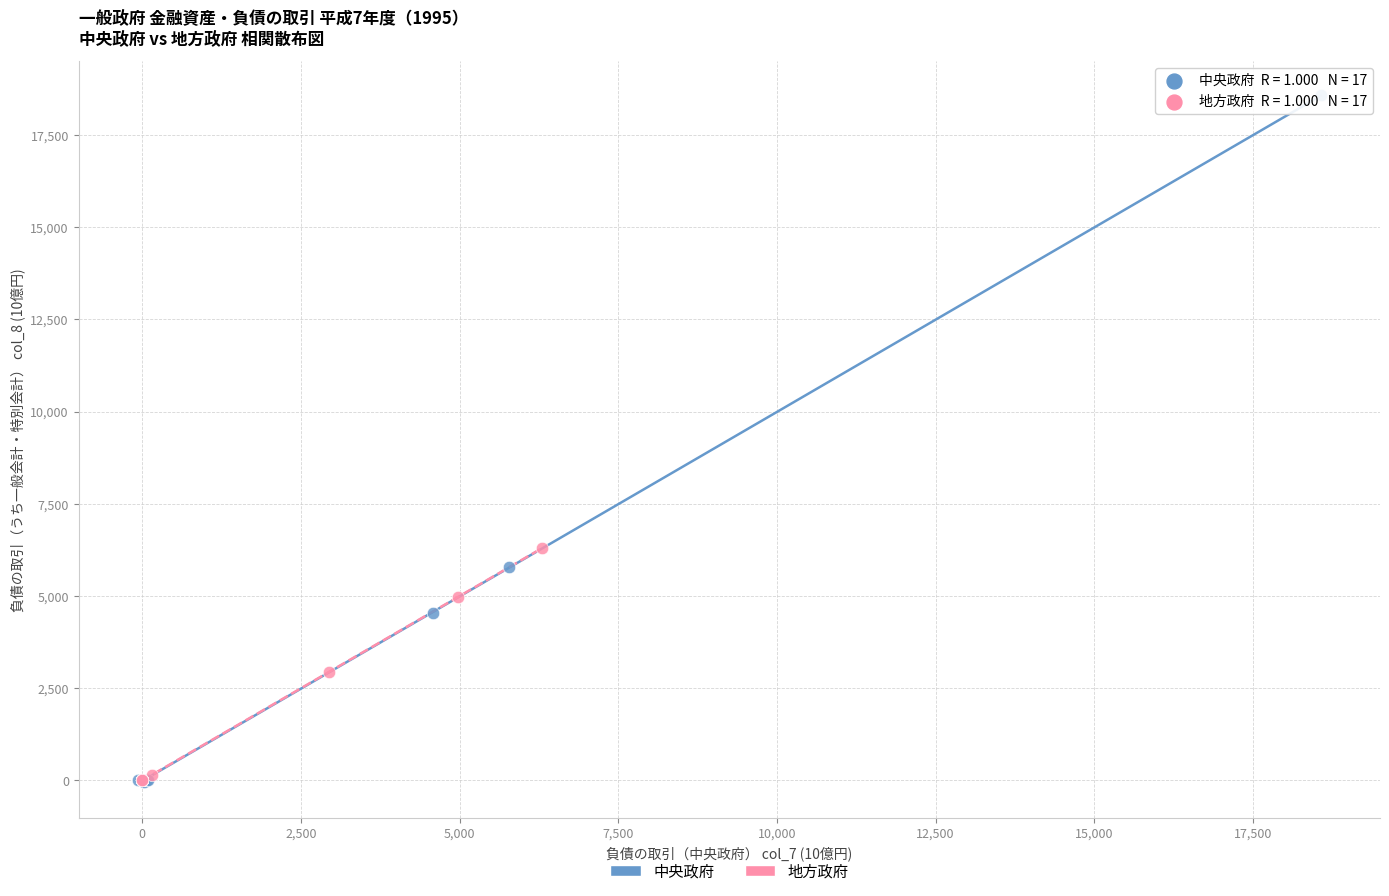

Which series reaches the maximum Y coordinate?

中央政府